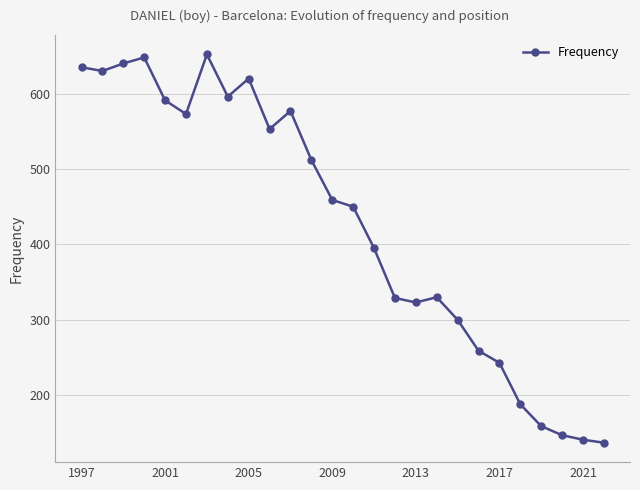

What is the value of the 21st point from the left?

243